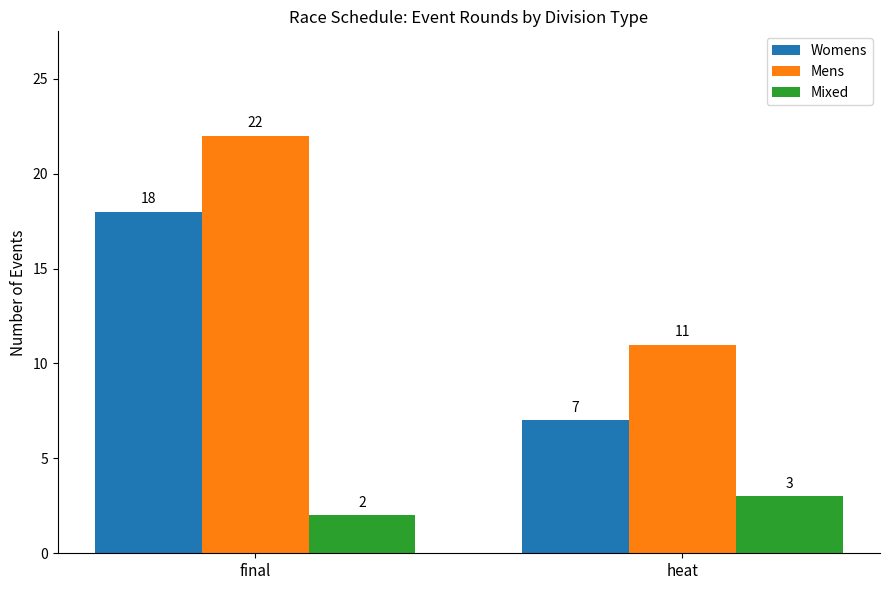

List the series in order of their overall mean, lowest first.

Mixed, Womens, Mens